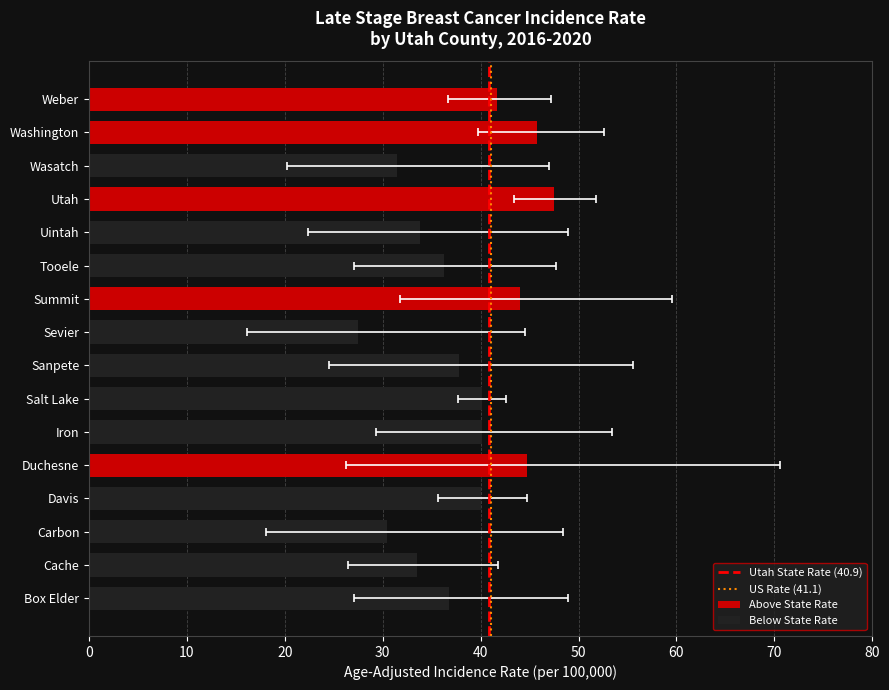

Rank the categories by Lower 95% CI value from highest to lowest.

Utah, Washington, Salt Lake, Weber, Davis, Summit, Iron, Box Elder, Tooele, Cache, Duchesne, Sanpete, Uintah, Wasatch, Carbon, Sevier